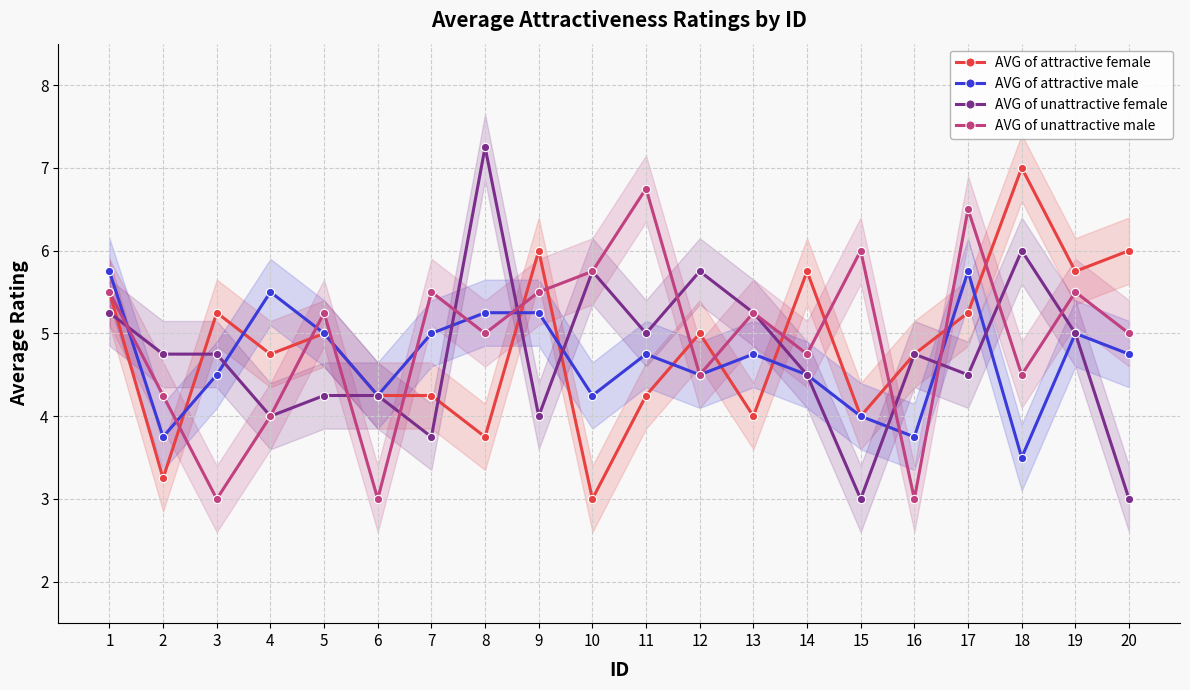

List the labels in order of AVG of unattractive female value, largest first.

8, 18, 10, 12, 1, 13, 11, 19, 2, 3, 16, 14, 17, 5, 6, 4, 9, 7, 15, 20